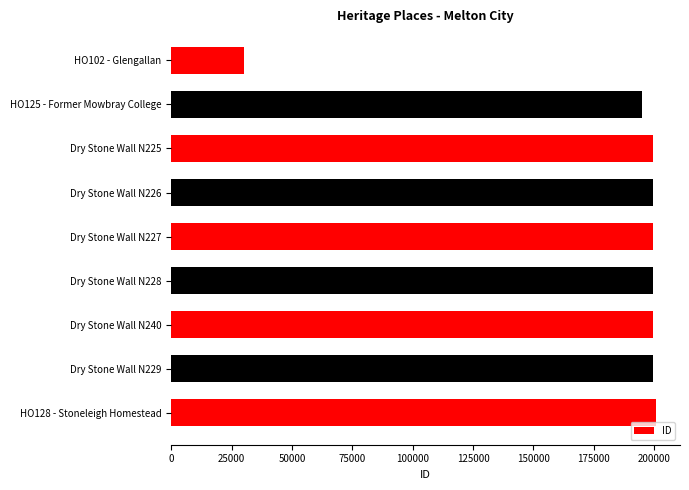

What is the sum of all values?

1623113